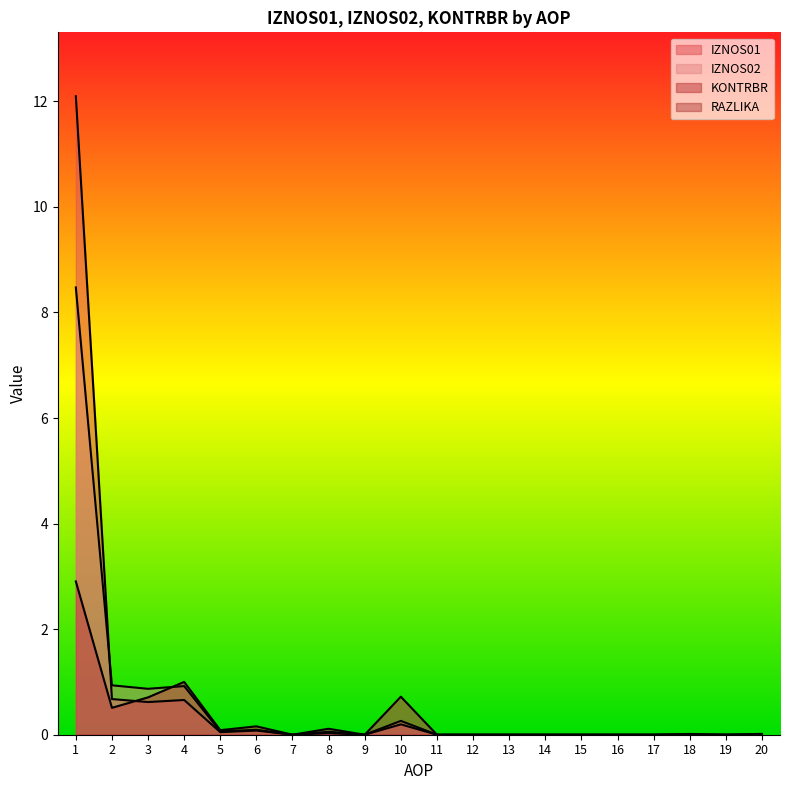

True or false: IZNOS01 and KONTRBR intersect in this chart.

True